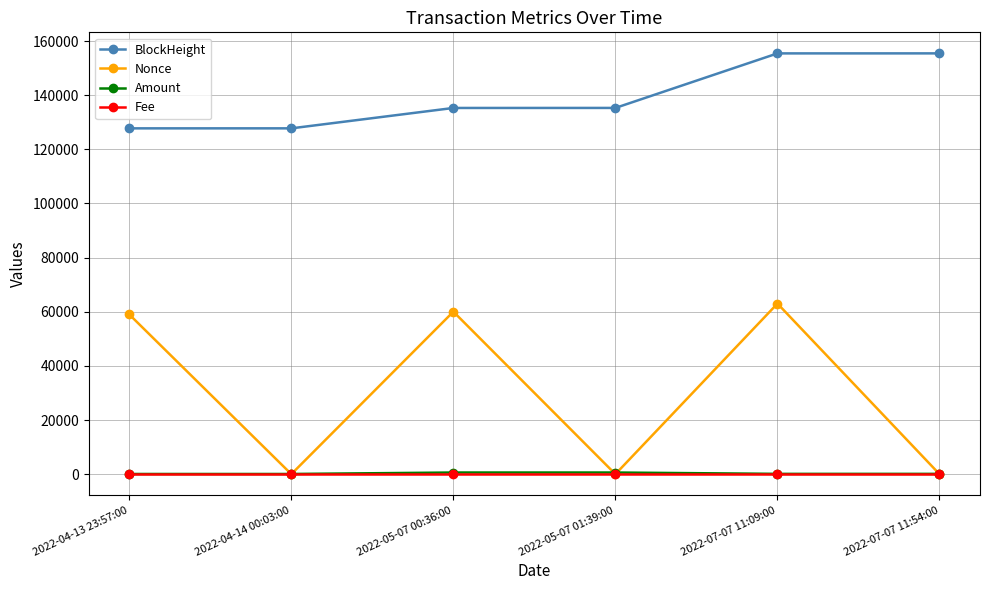

What is the highest value of the BlockHeight series?

155437.0